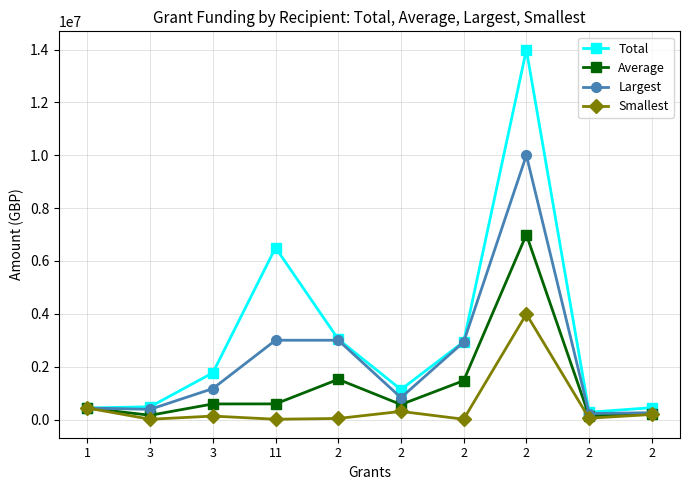

What is the total value across all series at 2?

7600345